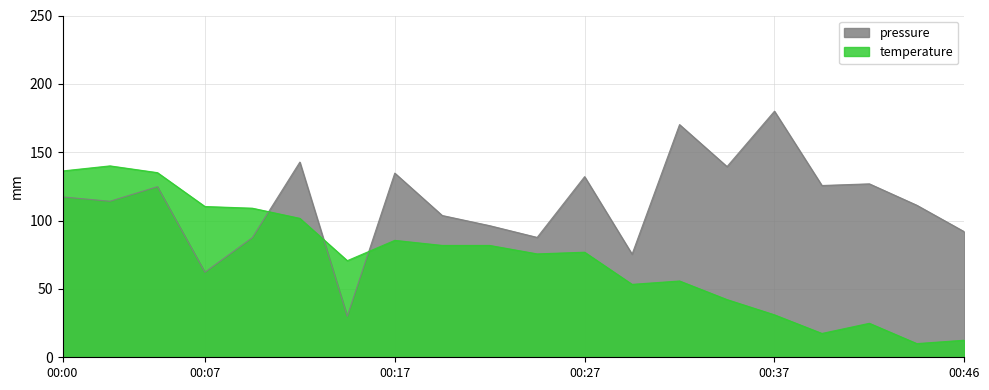

The value of pressure at 00:05 is 175.5. True or false?

False